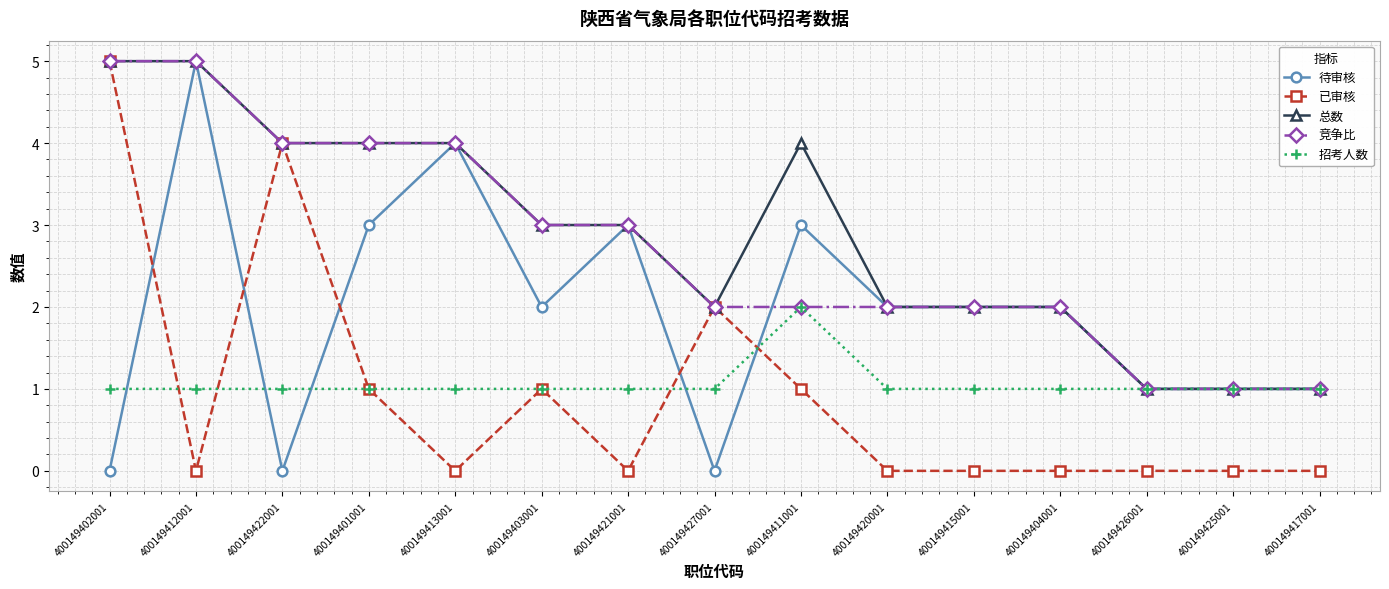

What is the difference between the highest and lowest values at 400149412001?

5